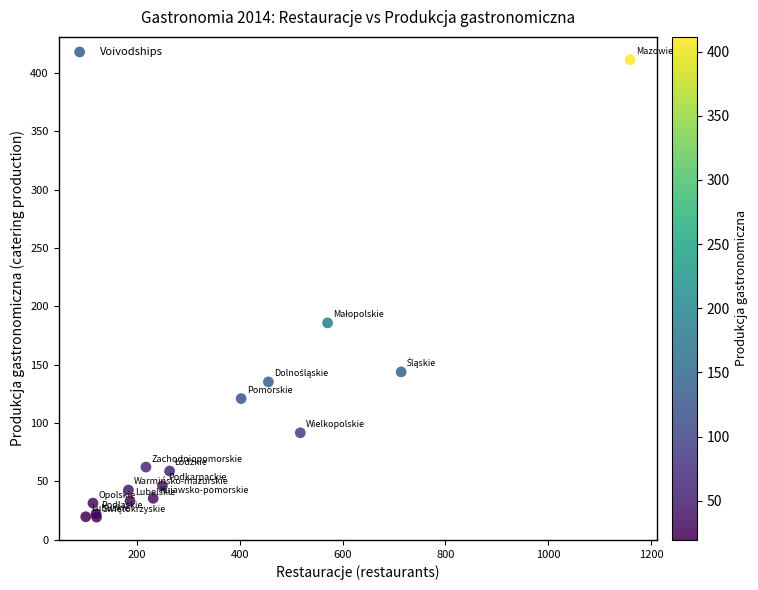

What Y value in the scatter plot is closest to 215?

185.9